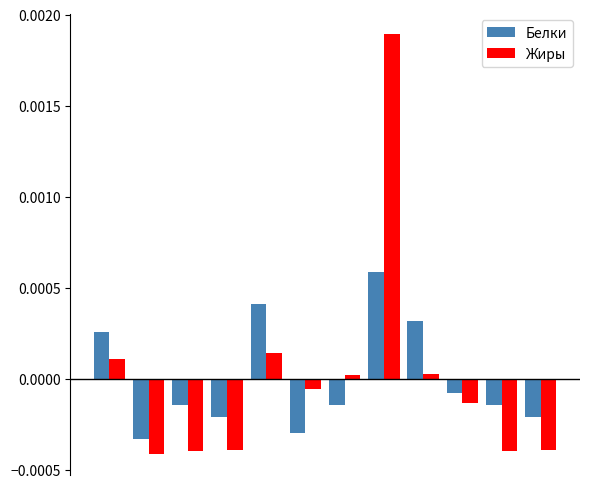

What are all the series names shown in the legend?

Белки, Жиры